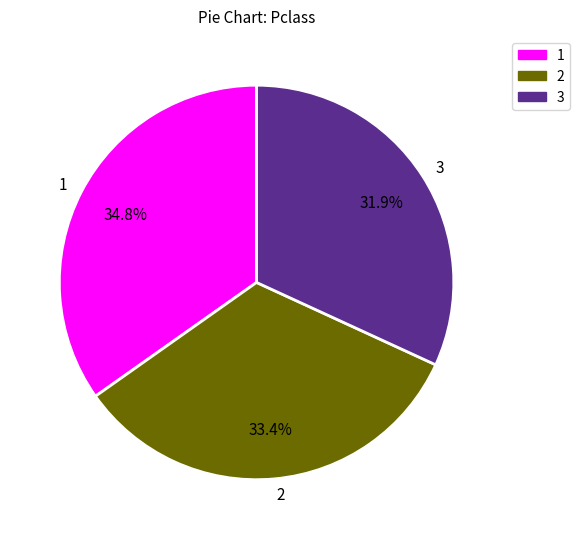

What percentage is NOT represented by 3?

68.1%